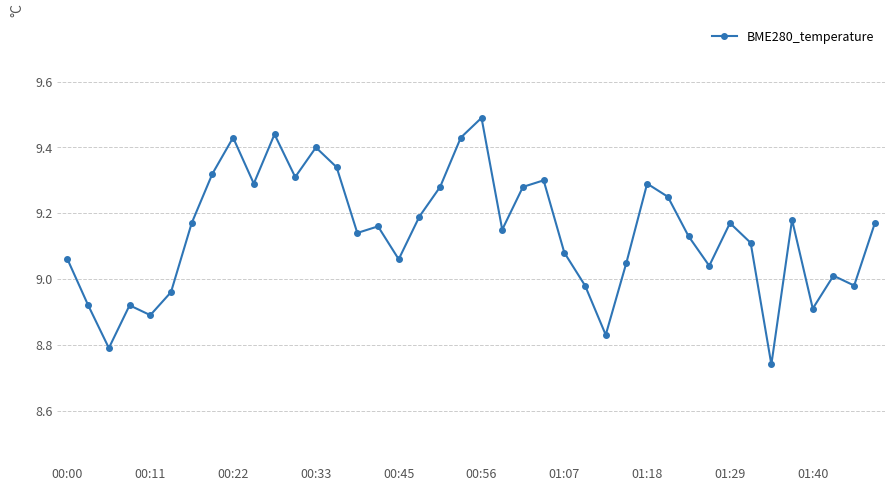

What is the maximum value shown in the chart?

9.5